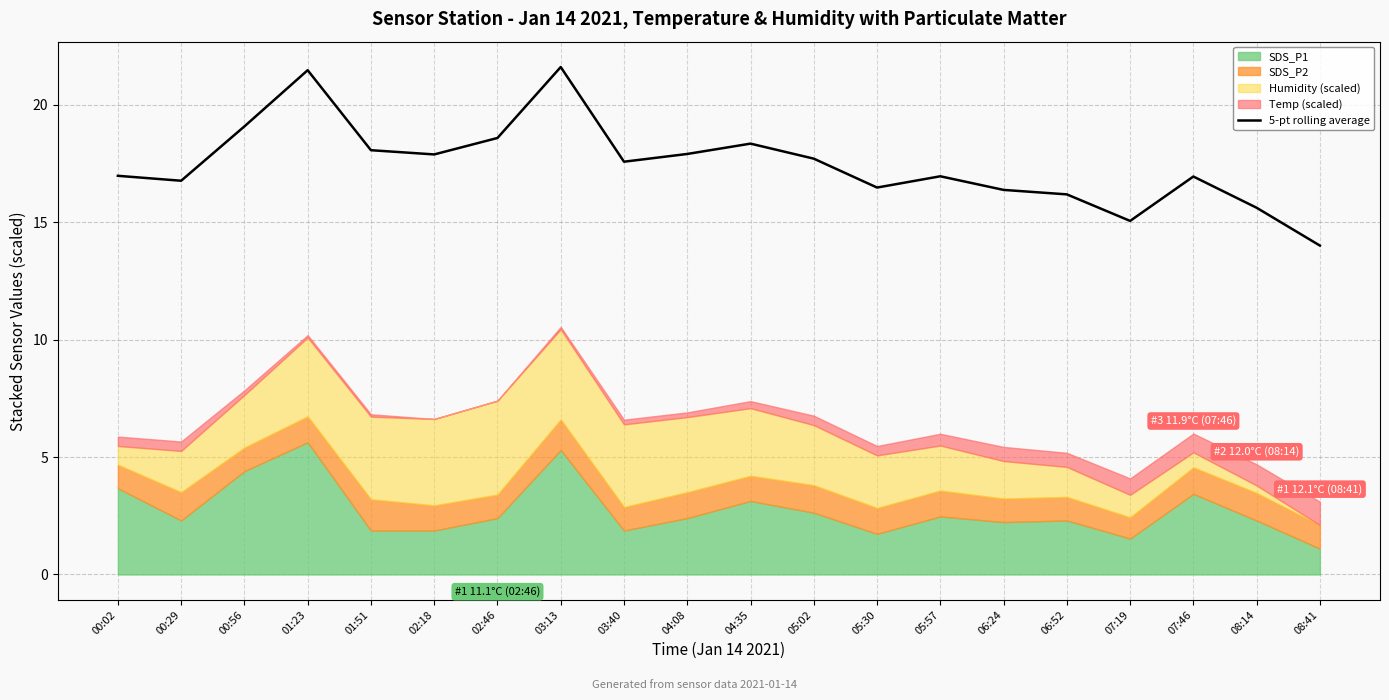

Does the chart have visible grid lines?

Yes